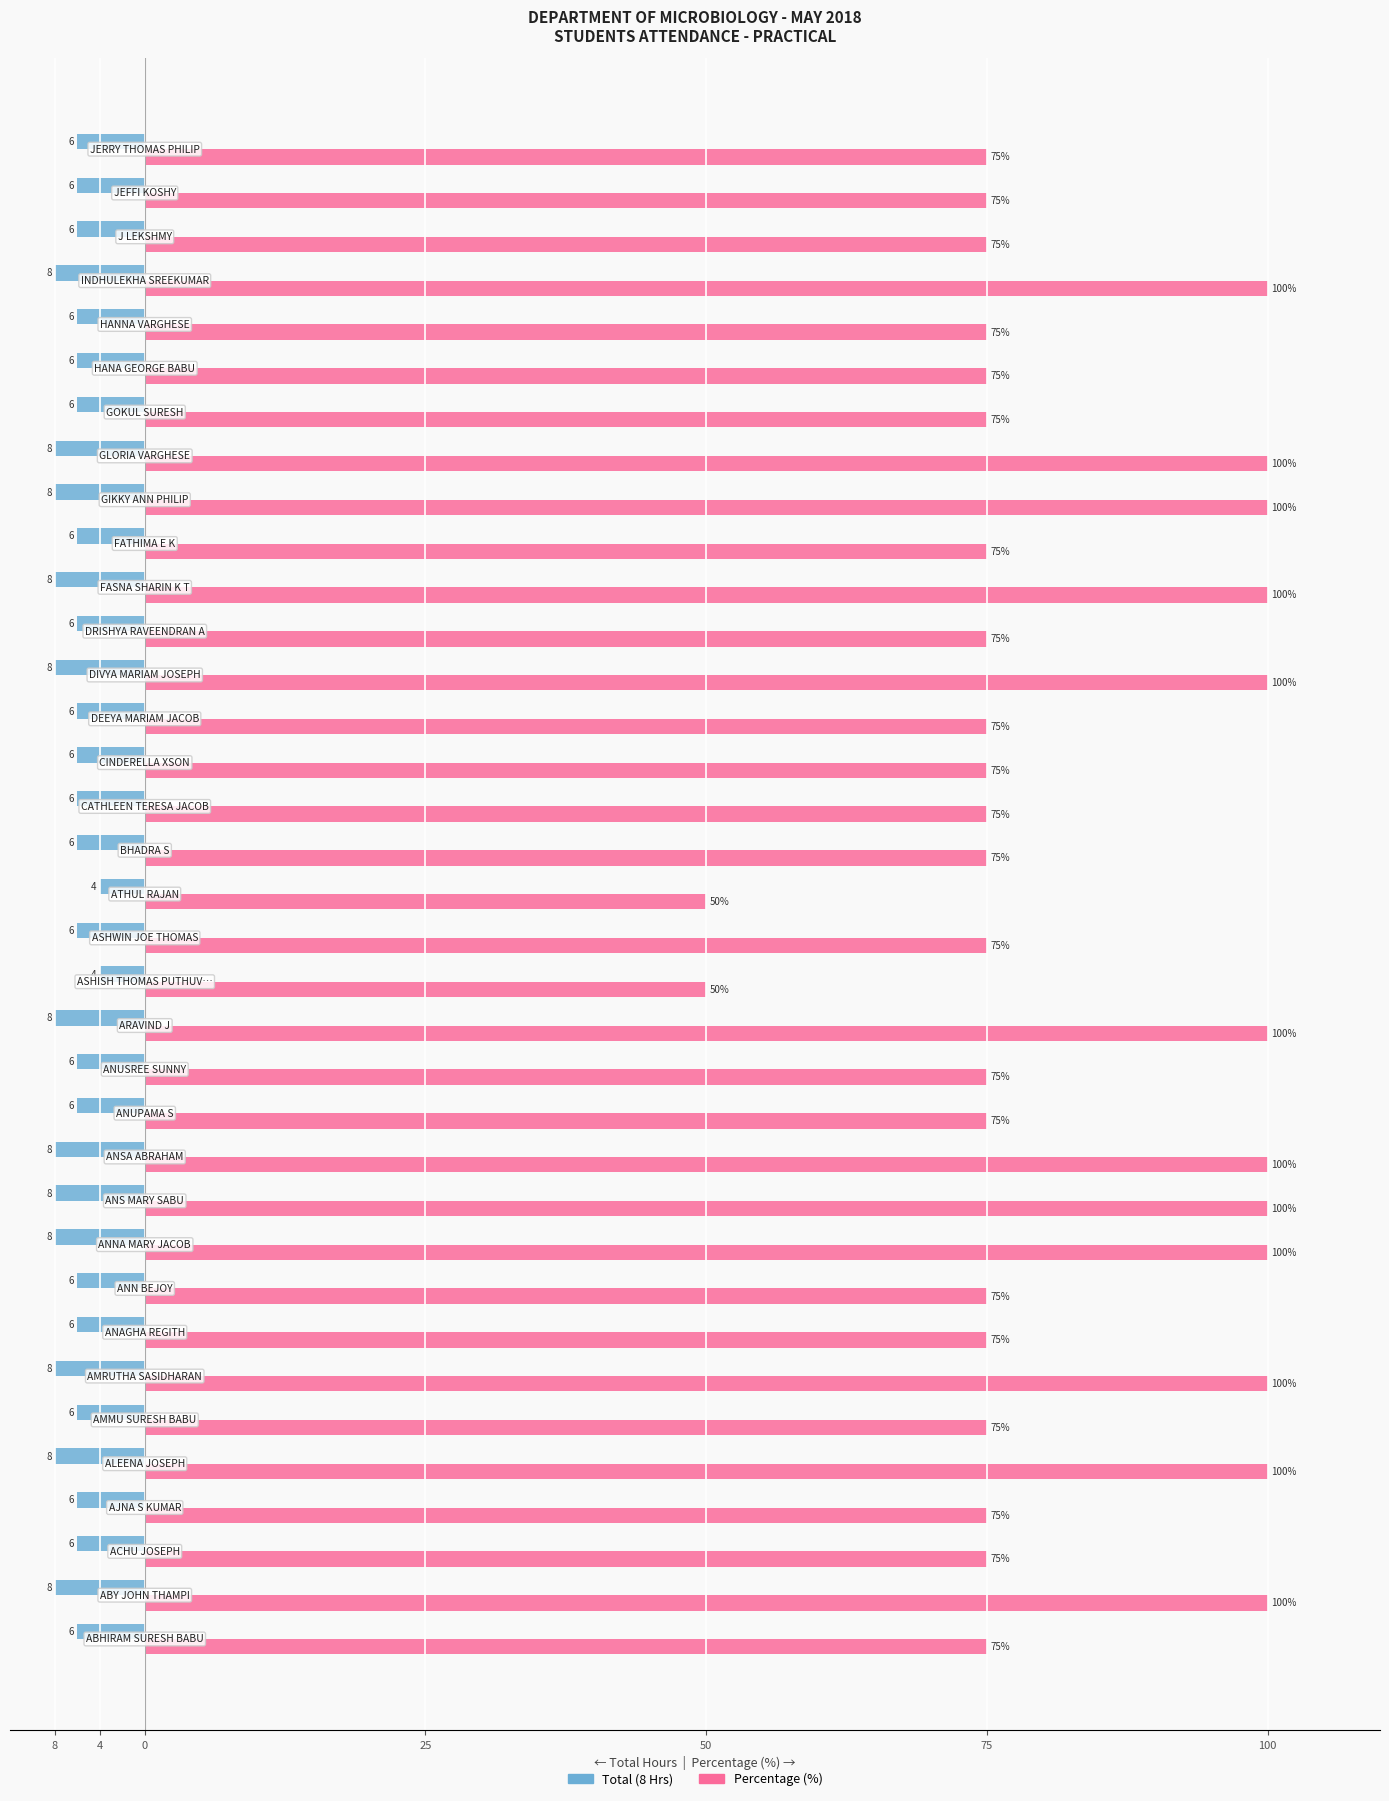

What are all the series names shown in the legend?

Total (8 Hrs), Percentage (%)